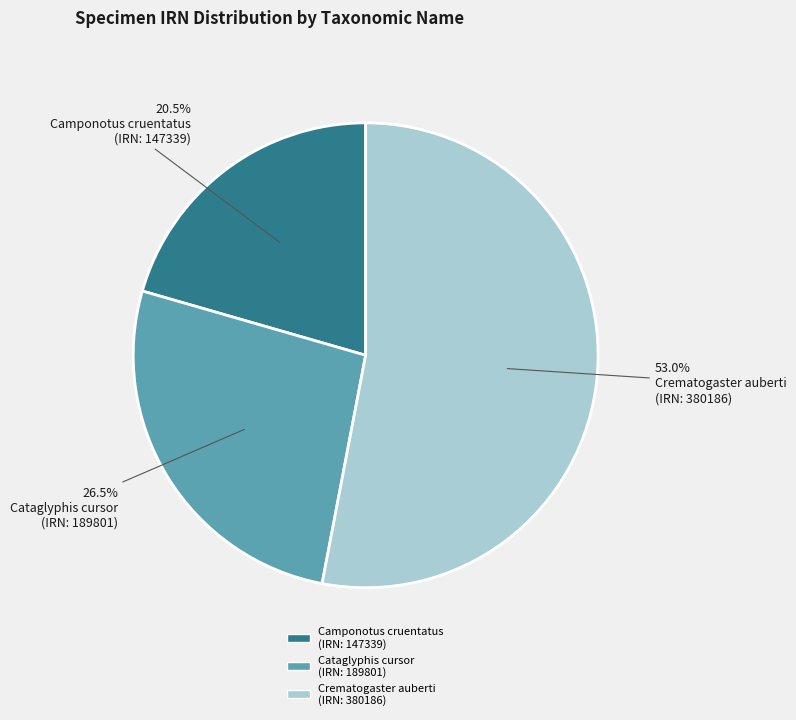

Combined, do Camponotus cruentatus (IRN: 147339) and Cataglyphis cursor (IRN: 189801) account for over 50%?

No